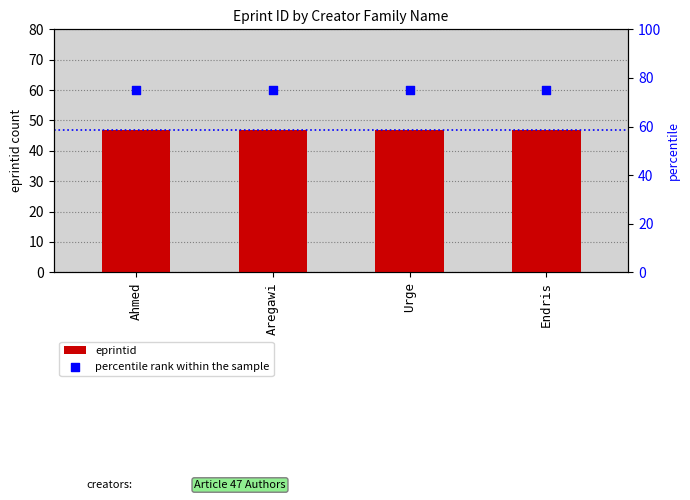

Which series contains the lowest Y value?

eprintid